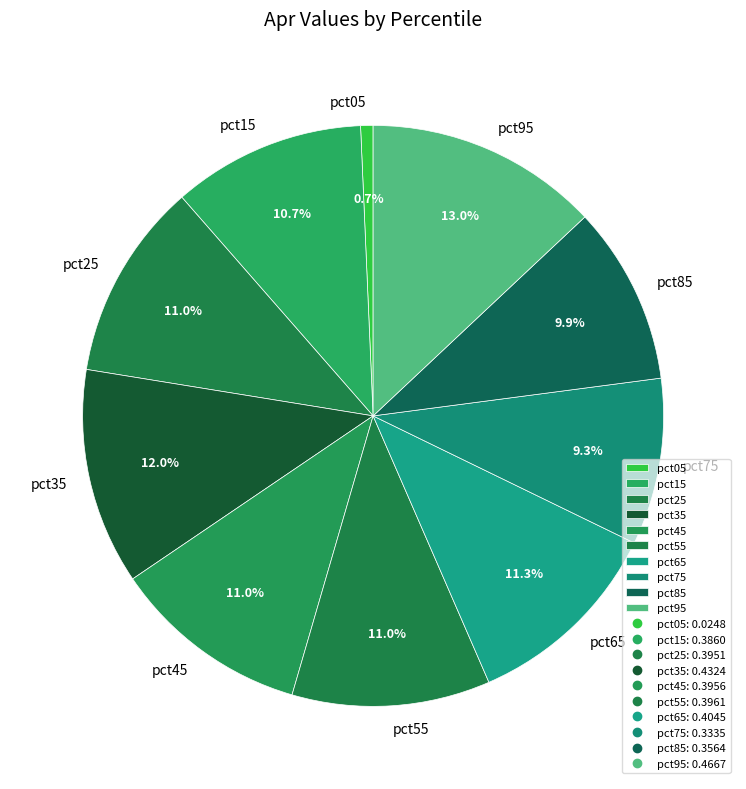

To the nearest percent, what is the combined percentage of pct45 and pct85?

21%